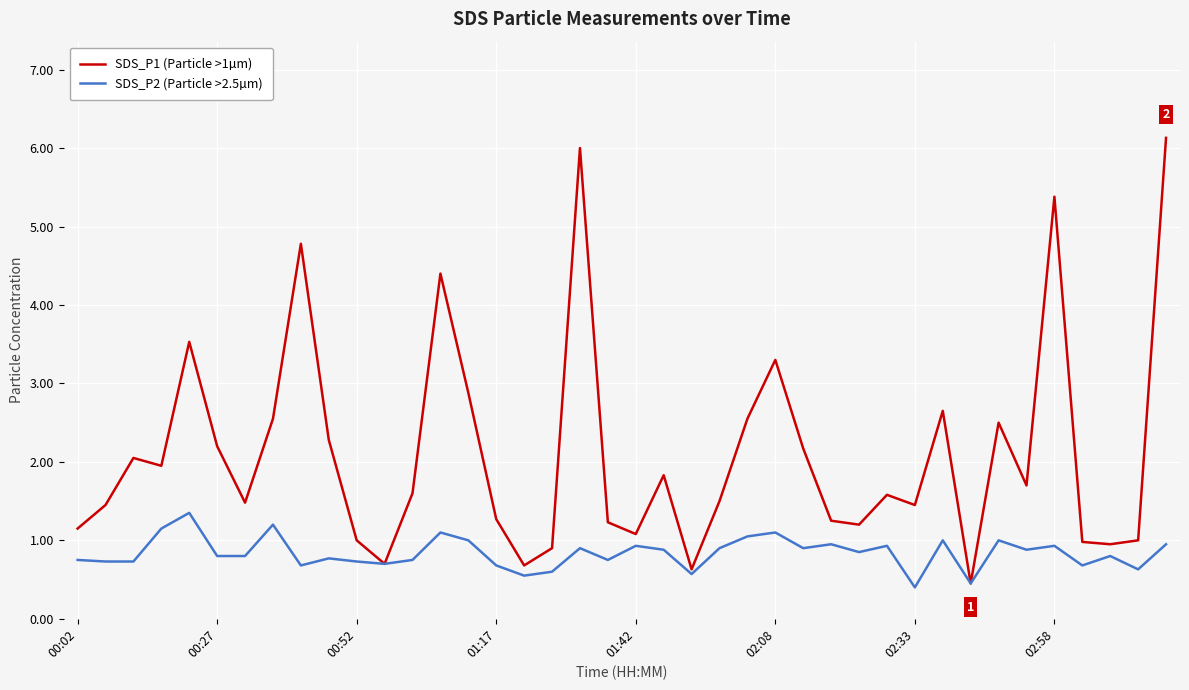

What is the maximum value for SDS_P2 (Particle >2.5µm)?

1.4